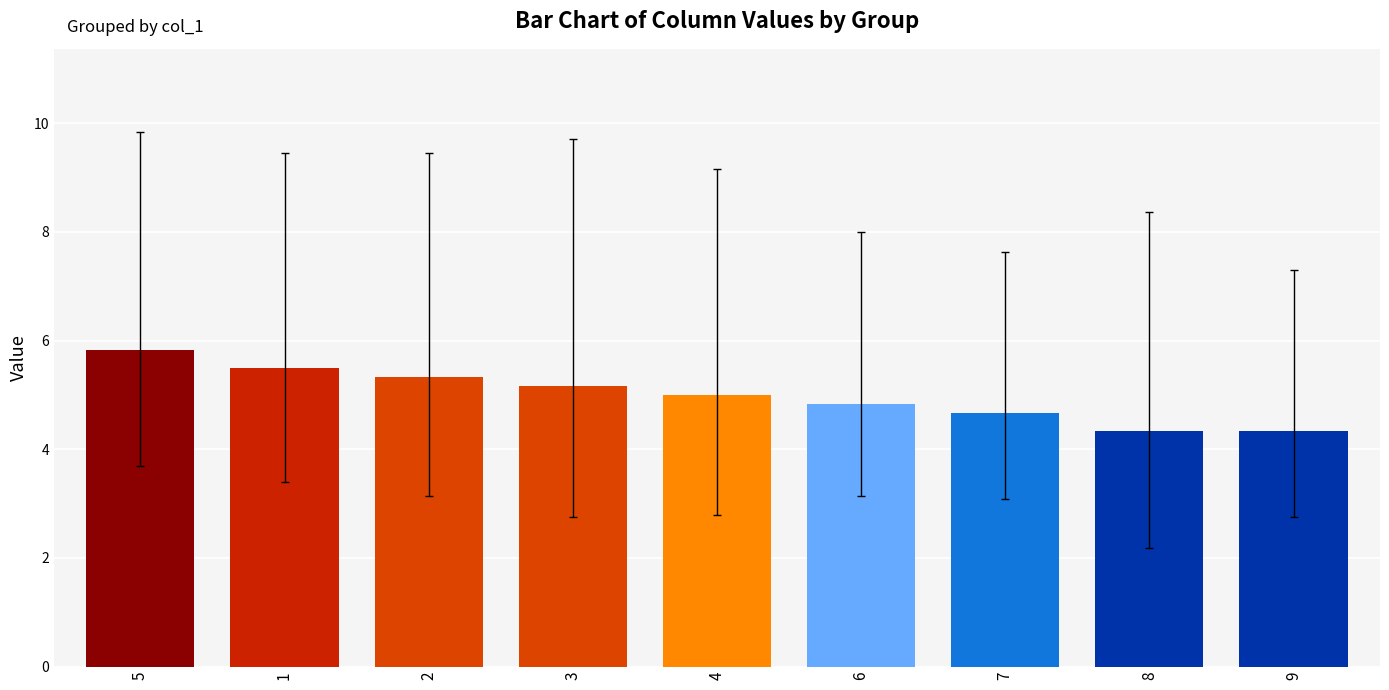

What position from the right is 1?

8